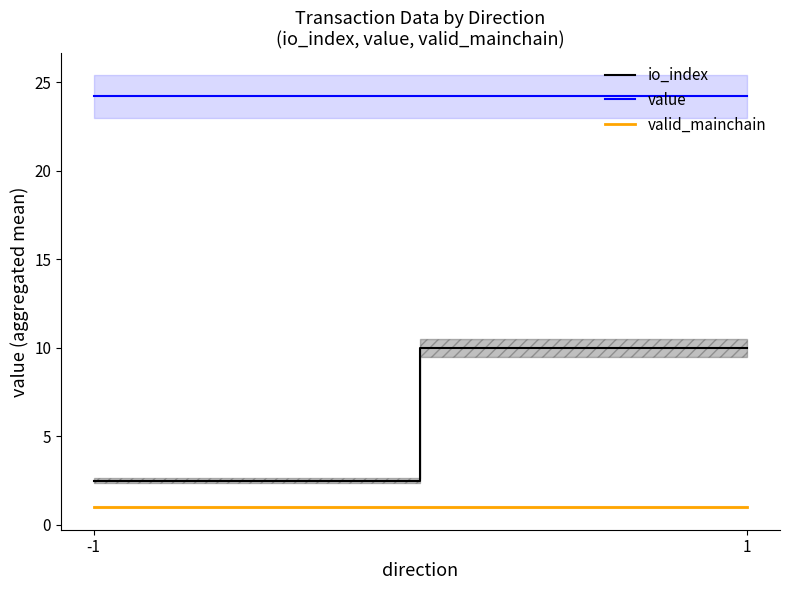

What is the total value across all series at -1?

27.7